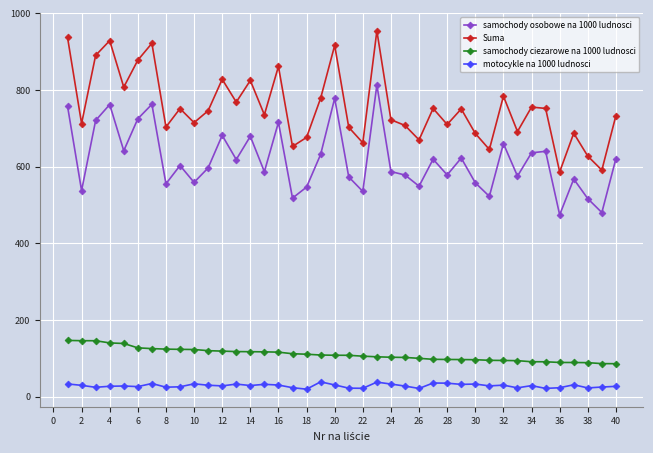

Does the chart have visible grid lines?

Yes